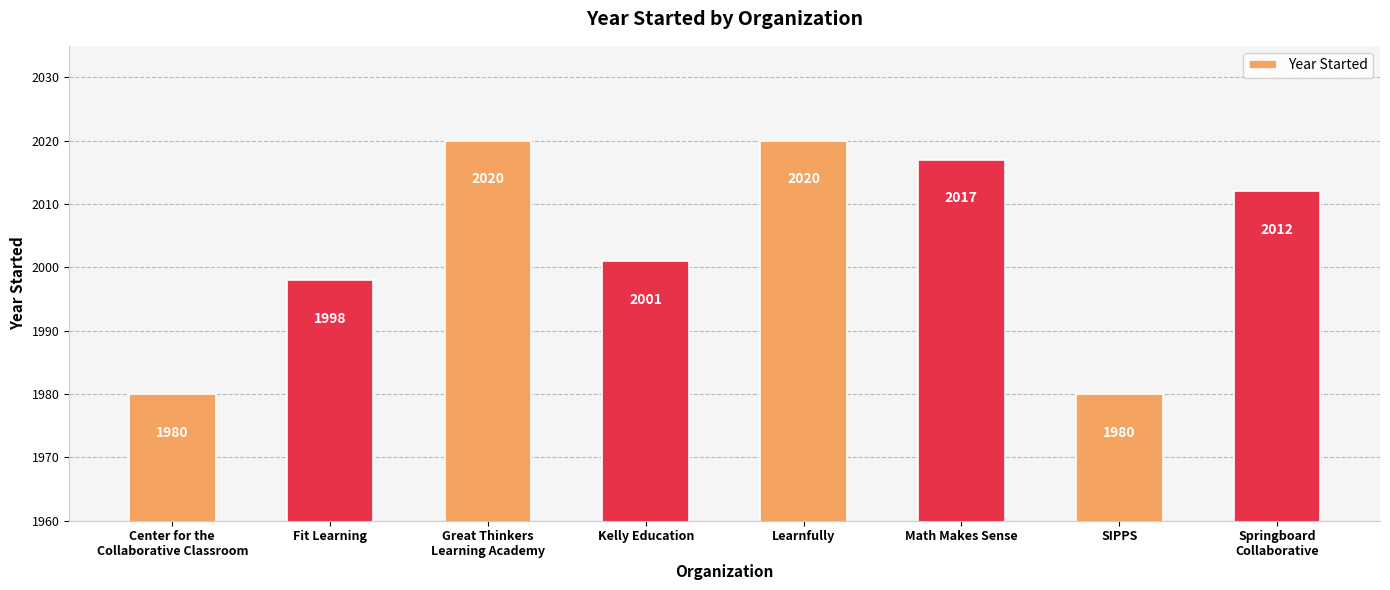

How many data points does each series have?

8